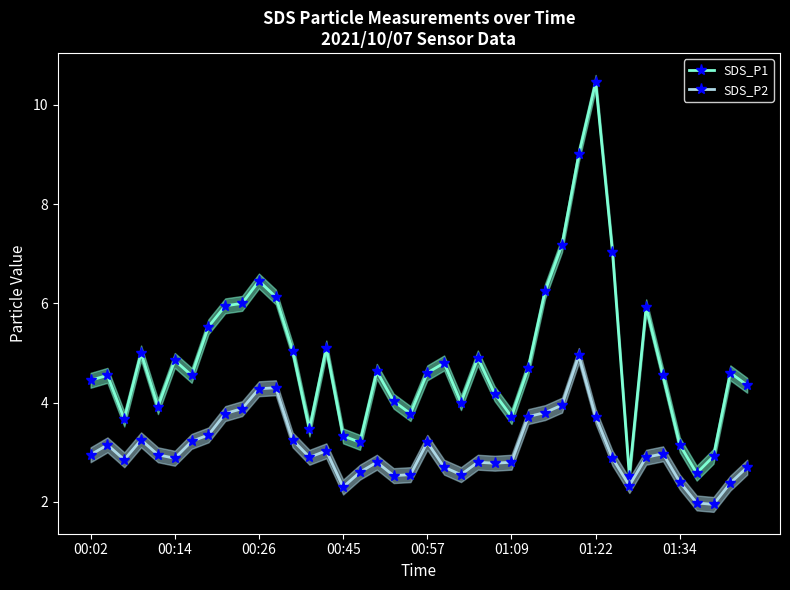

What is the sum of all SDS_P1 values?

195.1